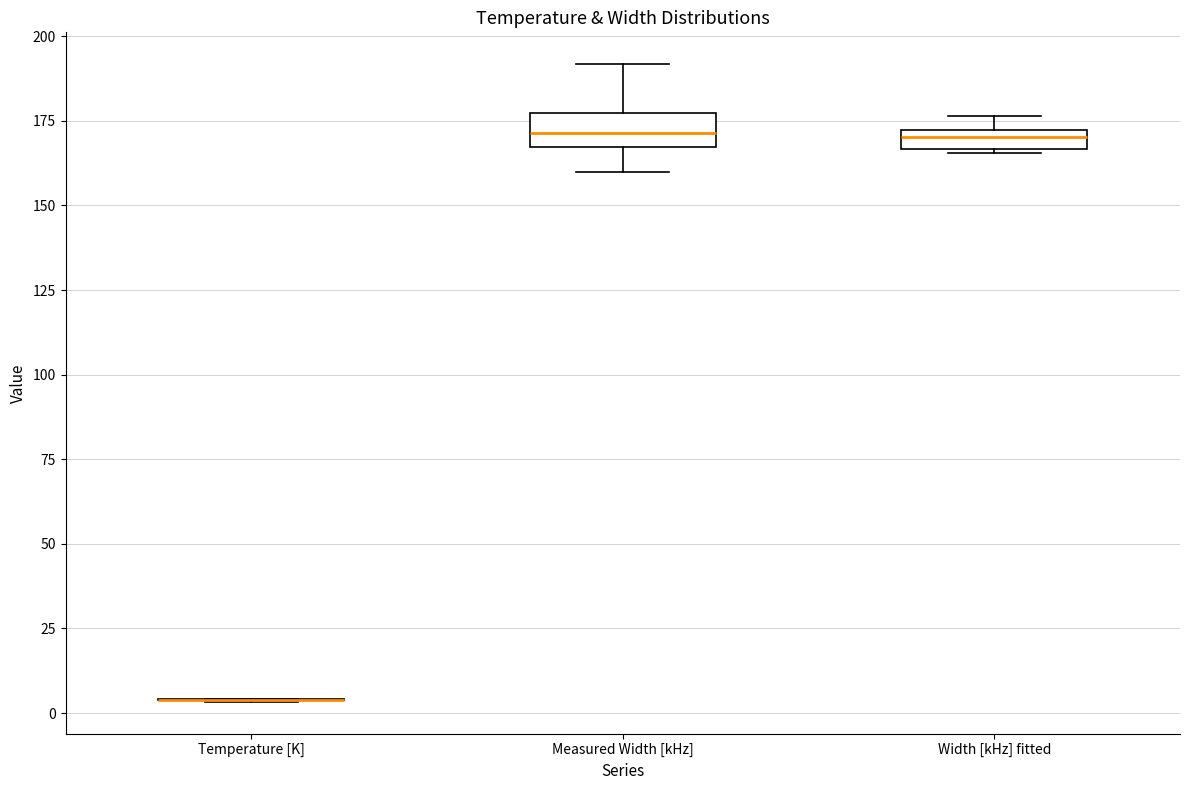

Where is the upper edge of the box for Measured Width [kHz] on the y-axis? The values are not printed on the chart, so give them approximately, as read against the axis.

175